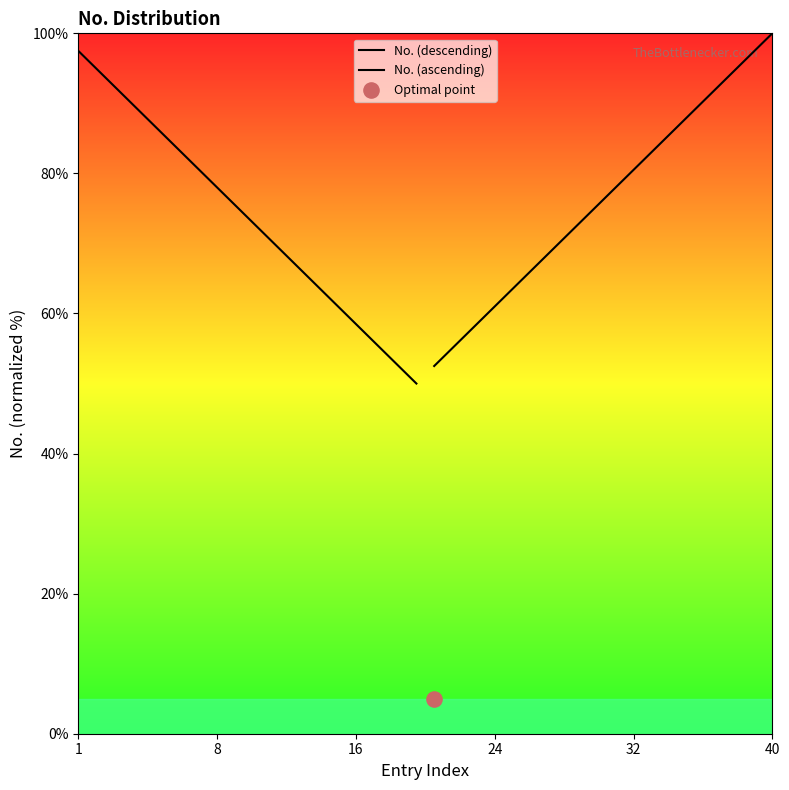

What are all the series names shown in the legend?

No. (descending), No. (ascending)